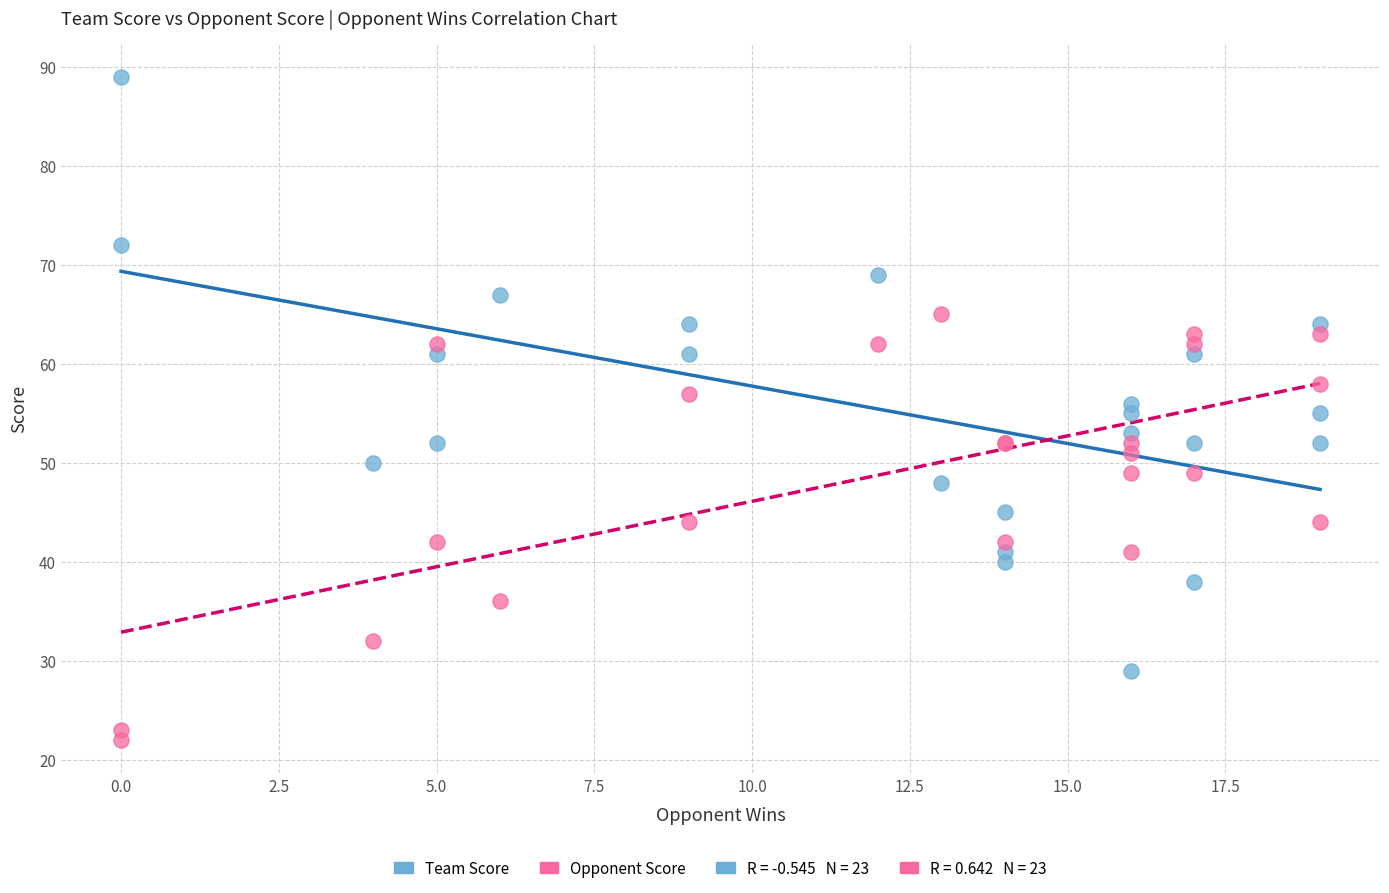

In the Team Score series, what Y value is closest to 59?

61